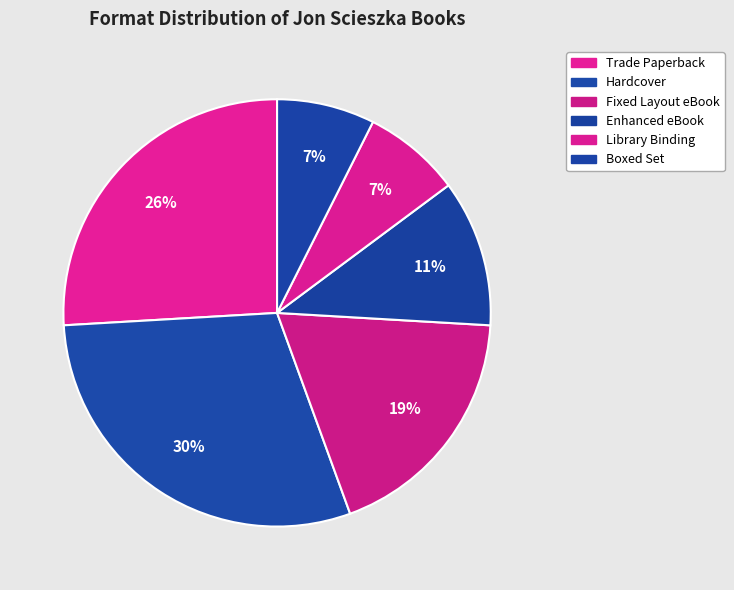

How many segments does this pie chart have?

6